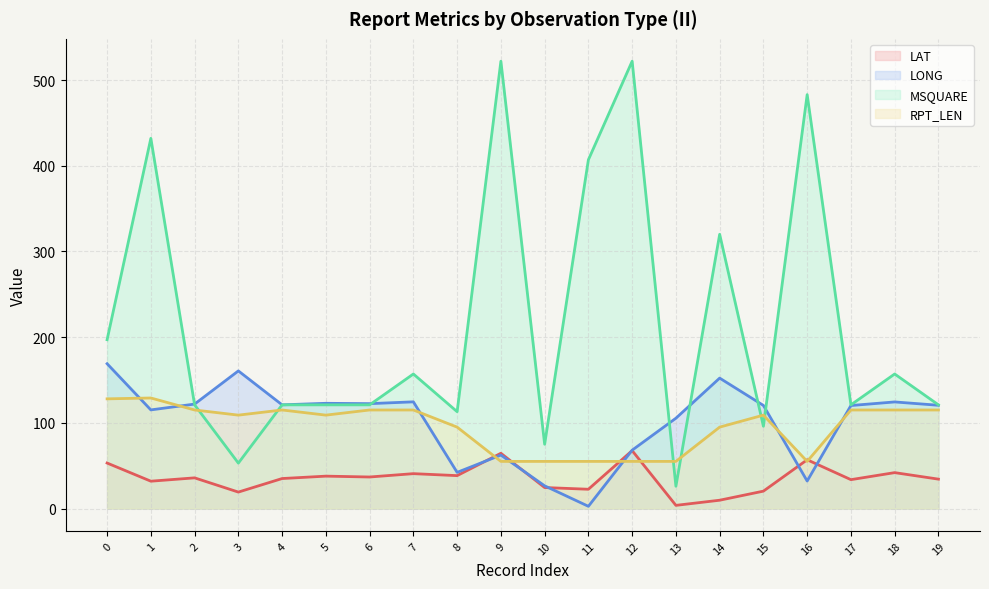

What is the difference between the second highest and second lowest values in the LAT series?

54.8